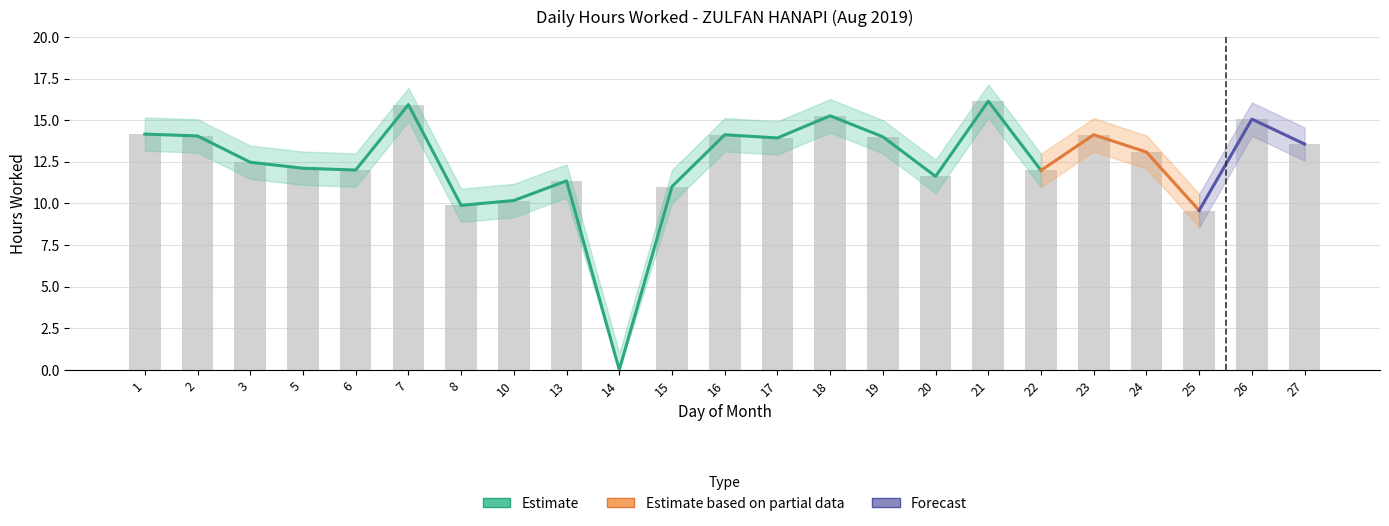

What is the difference between the Hours_upper values at 3 and 7?

3.5